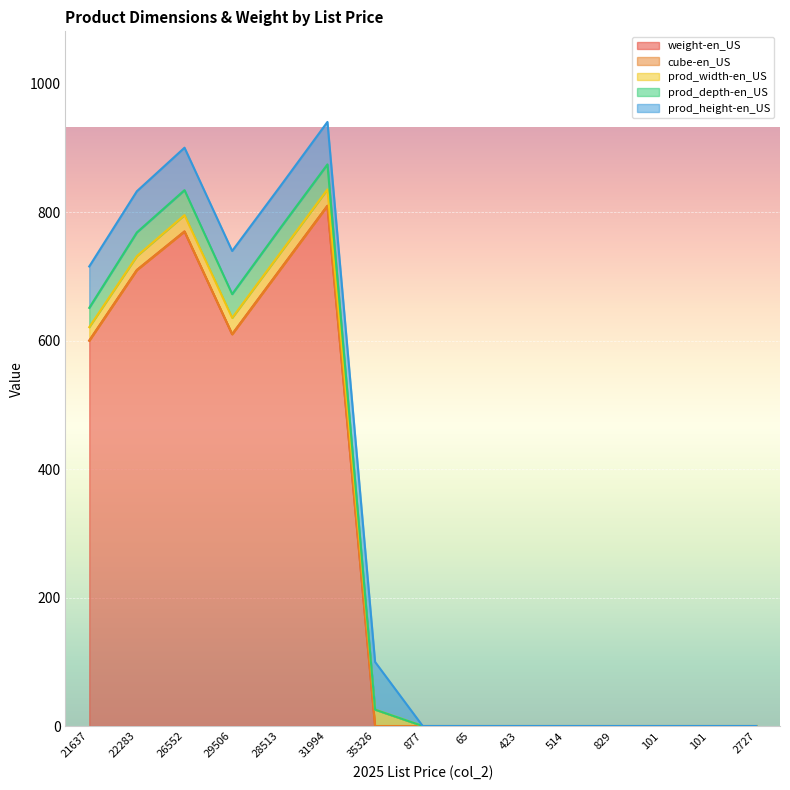

What is the label of the 4th point from the left?

29506